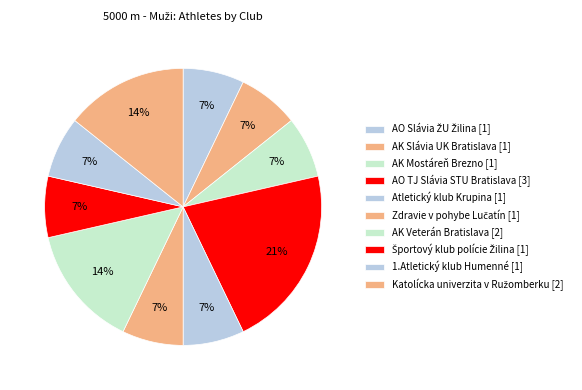

To the nearest percent, what portion does Športový klub polície Žilina represent?

7%